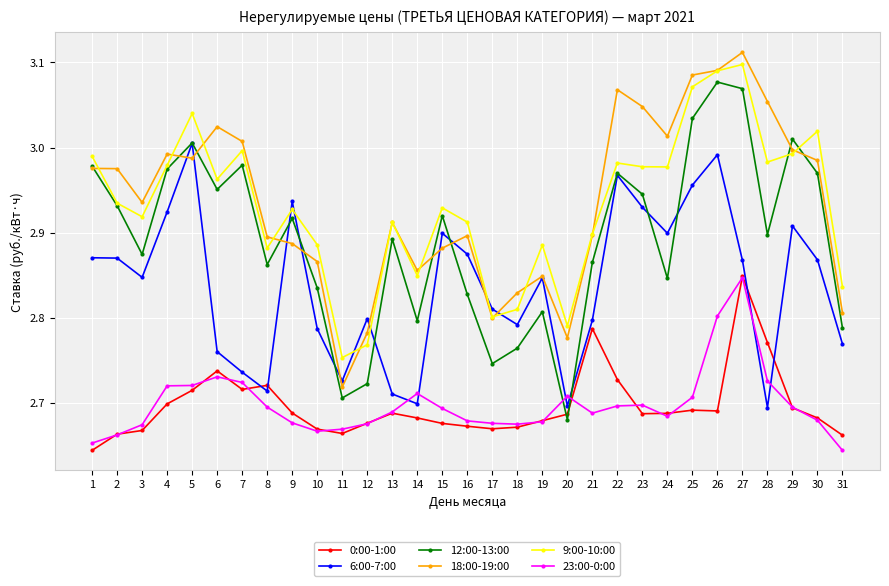

Which series has the largest total across all categories?

18:00-19:00